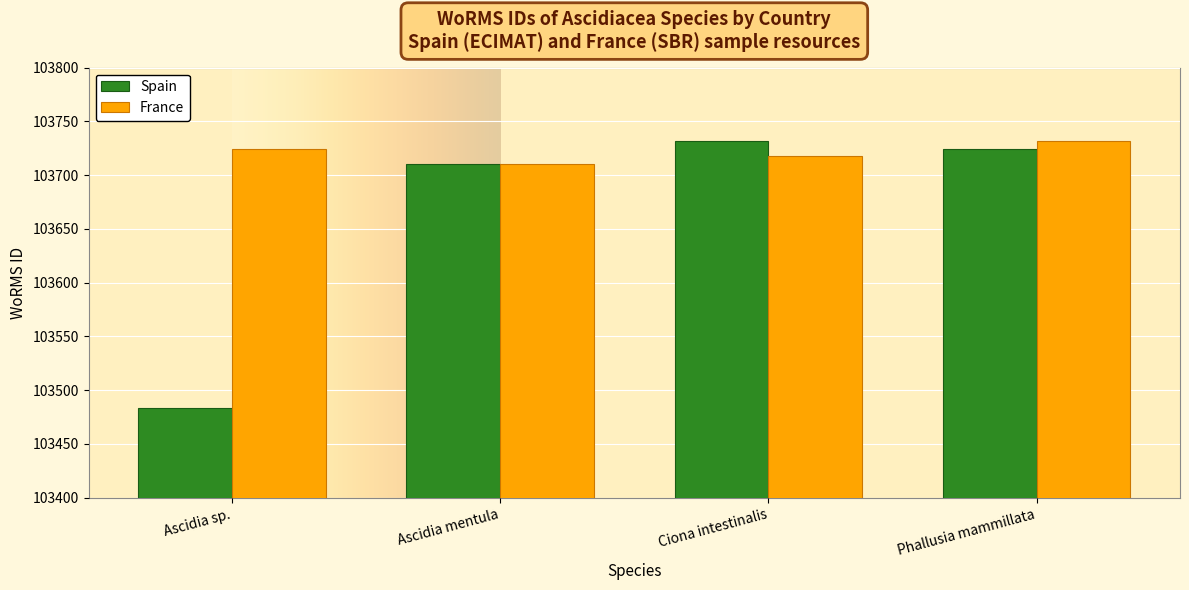

Which series has the widest spread of values?

Spain